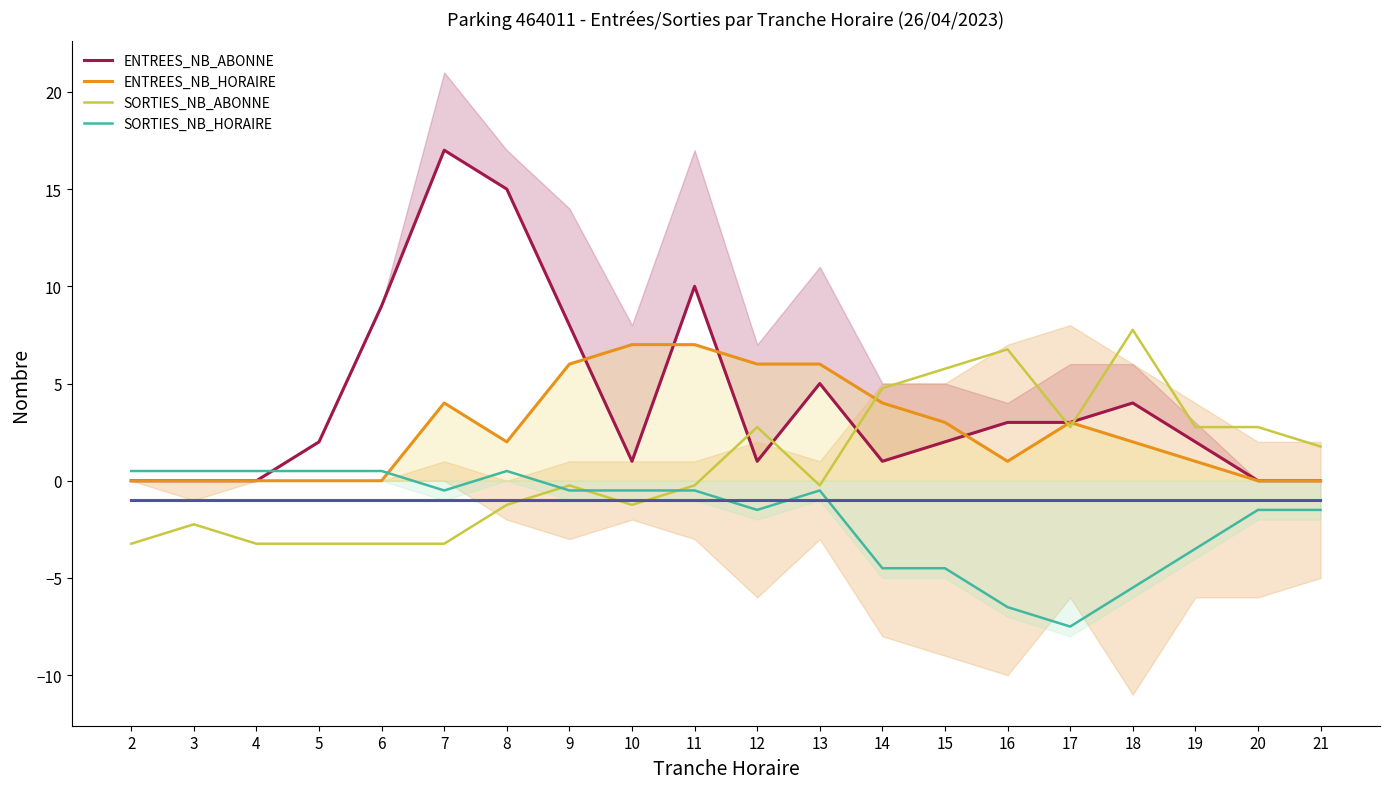

True or false: ENTREES_NB_HORAIRE and SORTIES_NB_ABONNE cross at least once.

True